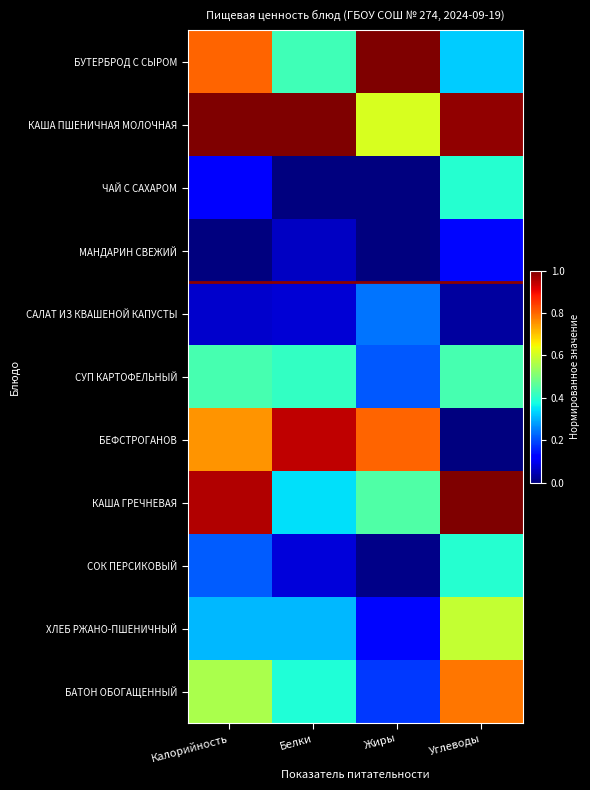

Rank the series by their maximum value, from highest to lowest.

БУТЕРБРОД С СЫРОМ, КАША ПШЕНИЧНАЯ МОЛОЧНАЯ, КАША ГРЕЧНЕВАЯ, БЕФСТРОГАНОВ, БАТОН ОБОГАЩЕННЫЙ, ХЛЕБ РЖАНО-ПШЕНИЧНЫЙ, СУП КАРТОФЕЛЬНЫЙ, ЧАЙ С САХАРОМ, СОК ПЕРСИКОВЫЙ, САЛАТ ИЗ КВАШЕНОЙ КАПУСТЫ, МАНДАРИН СВЕЖИЙ